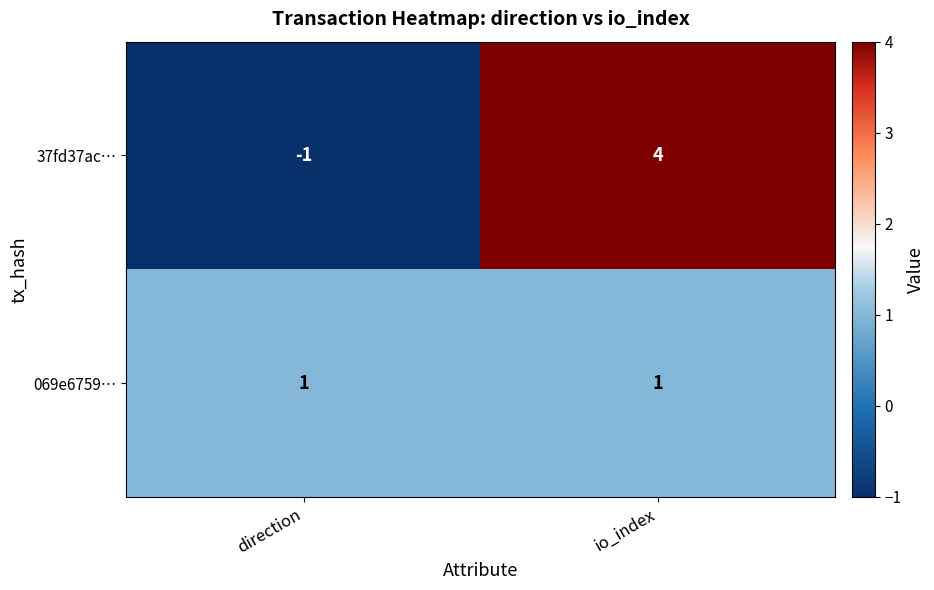

At direction, list the series in order from smallest to largest.

37fd37ac…, 069e6759…